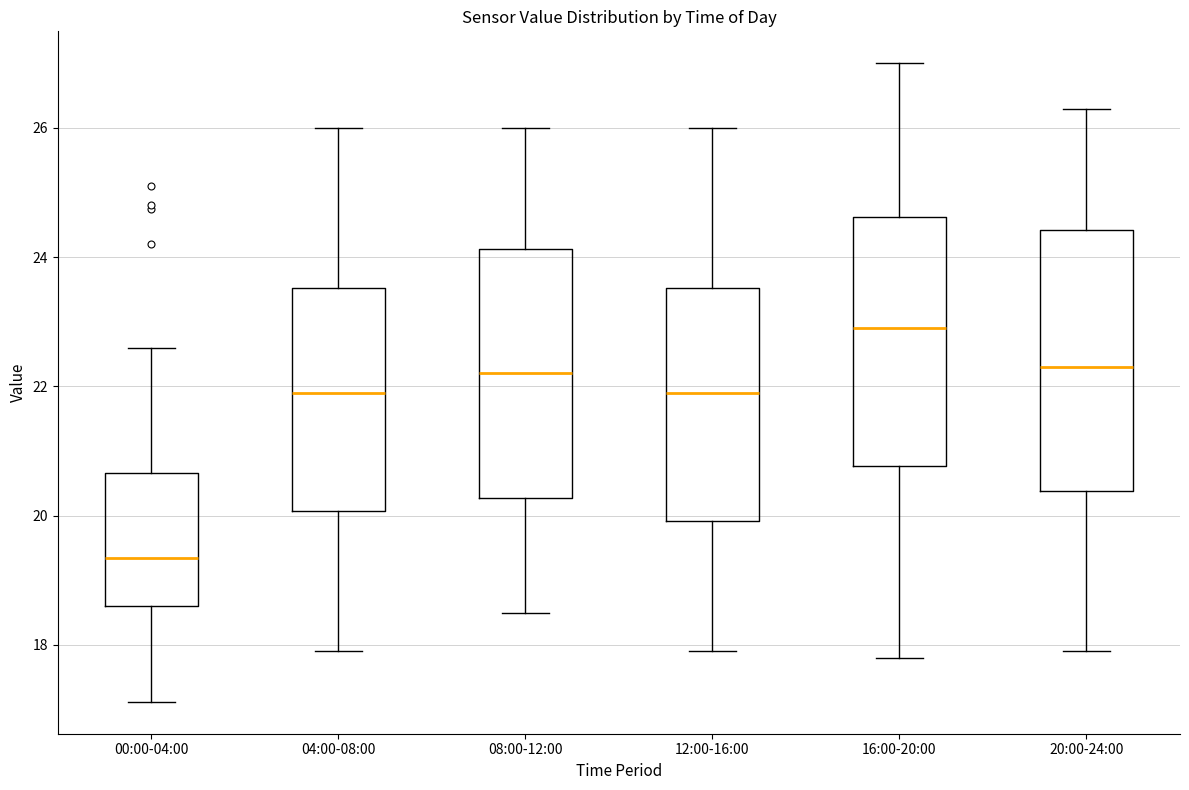

Reading left to right, read every box against the y-axis: the position of its median line, the range the box covers, and the ends of its whiskers. The values are not printed on the chart, so give them approximately, as read against the axis.

00:00-04:00: median 19.4, box 18.6 to 20.6, whiskers 17.2 to 22.6
04:00-08:00: median 22.0, box 20.0 to 23.6, whiskers 18.0 to 26.0
08:00-12:00: median 22.2, box 20.2 to 24.2, whiskers 18.6 to 26.0
12:00-16:00: median 22.0, box 20.0 to 23.6, whiskers 18.0 to 26.0
16:00-20:00: median 23.0, box 20.8 to 24.6, whiskers 17.8 to 27.0
20:00-24:00: median 22.4, box 20.4 to 24.4, whiskers 18.0 to 26.4